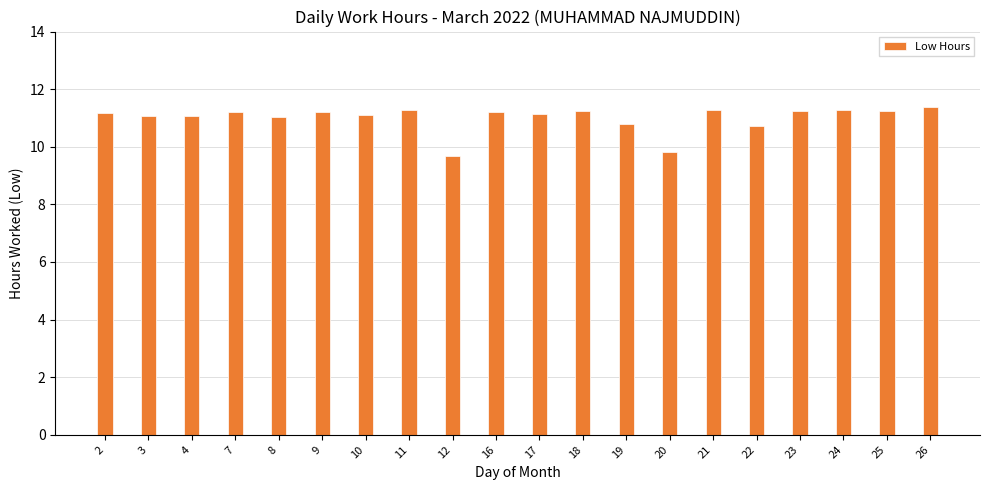

Which has a higher value, 10 or 12?

10